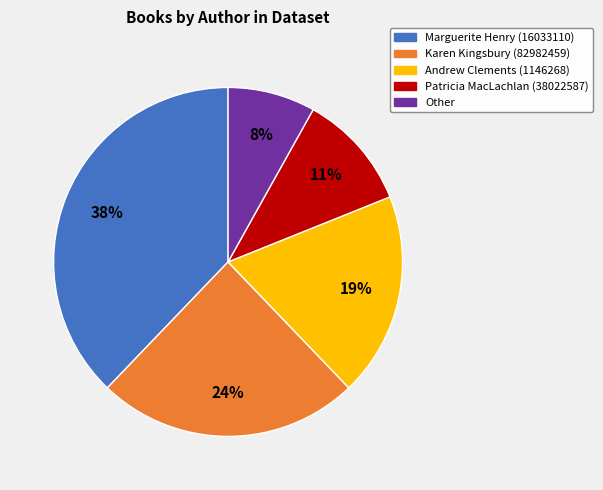

What is the ratio of the value at Marguerite Henry (16033110) to the value at Andrew Clements (1146268)?

2.0